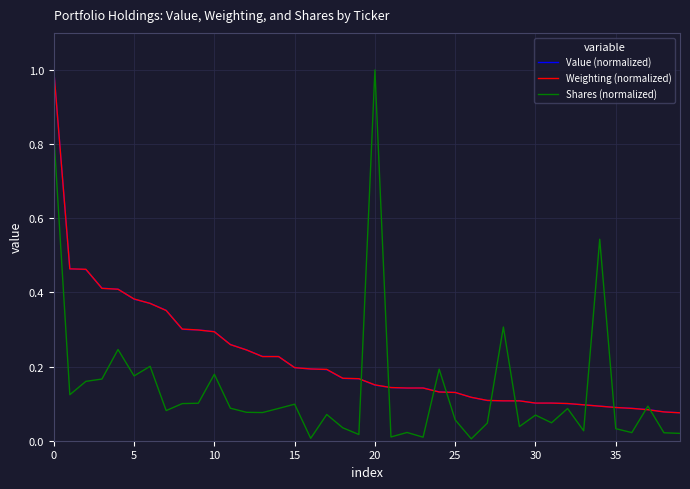

What is the maximum value shown in the chart?

1.0